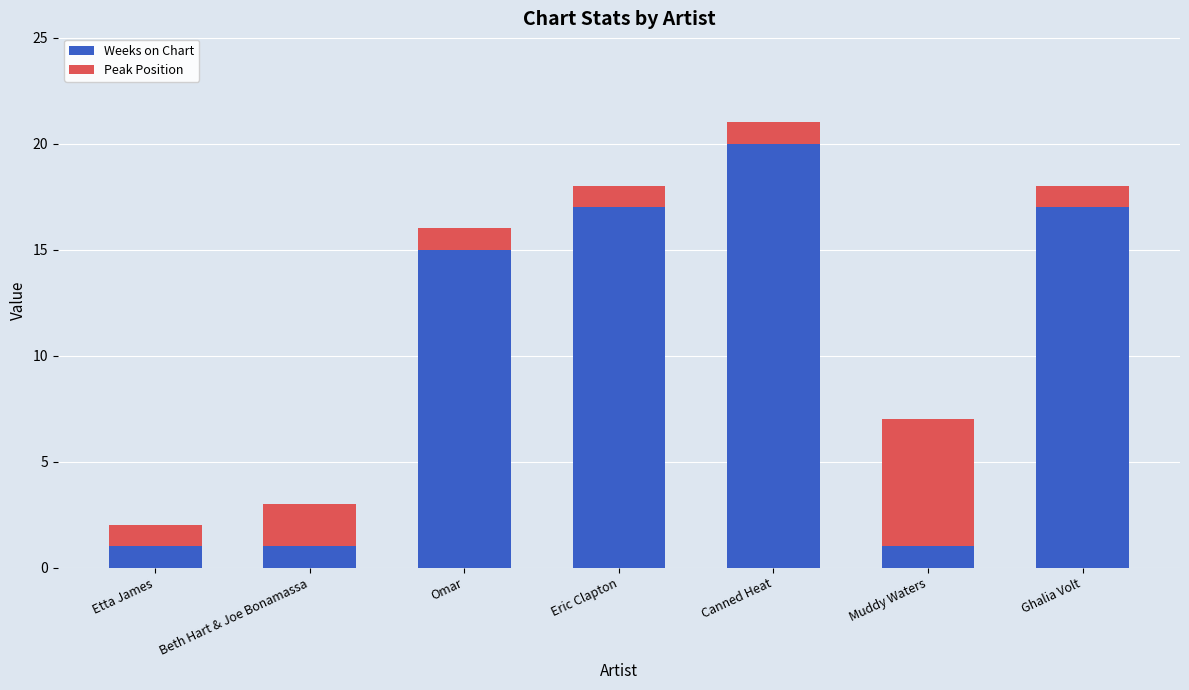

The value of Weeks on Chart at Beth Hart & Joe Bonamassa is 1. True or false?

True